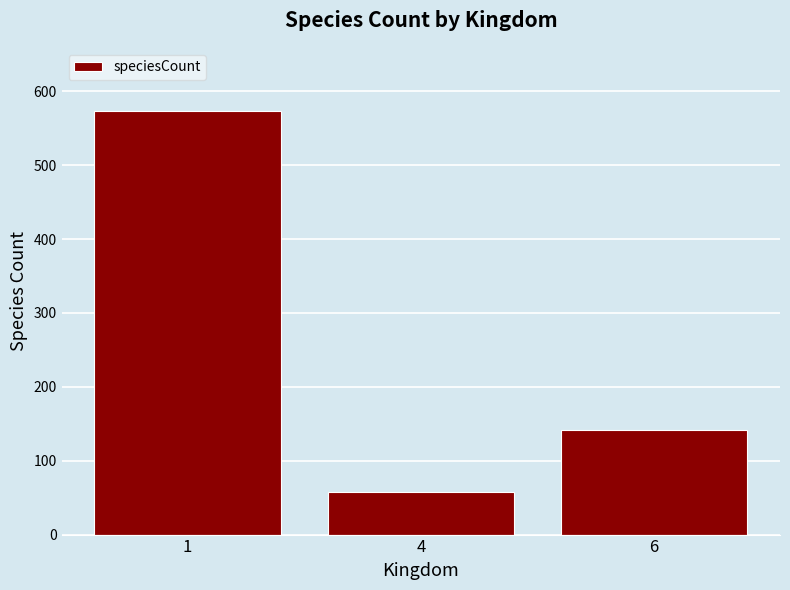

What is the smallest value displayed?

57